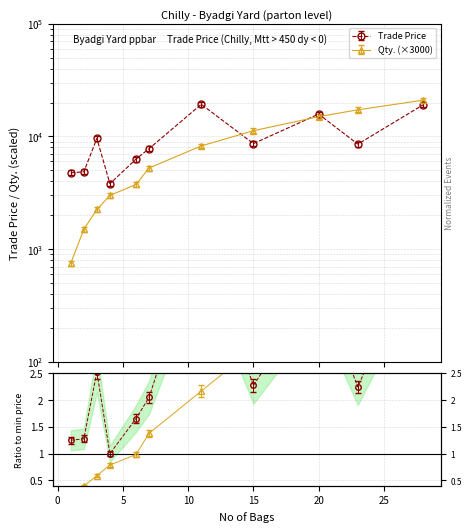

After their last crossing, which series has the higher values: Qty. or Trade Price?

Qty.